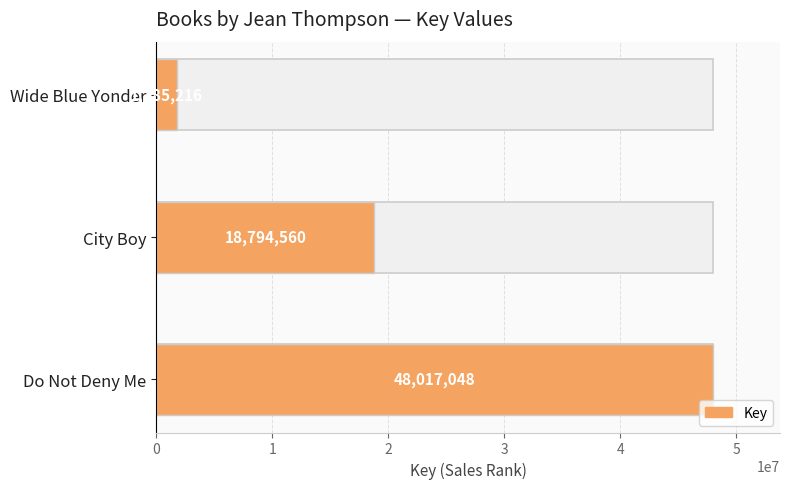

Approximately how many times larger is the value at City Boy compared to Do Not Deny Me?

0.4